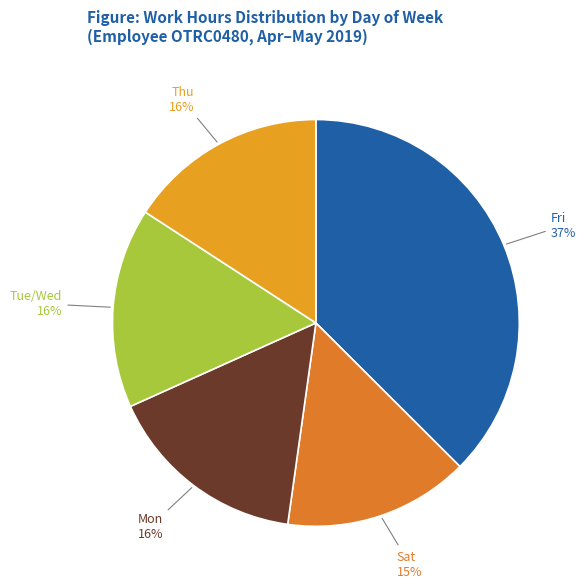

What is the ratio of the value at Thu to the value at Tue/Wed?

1.0